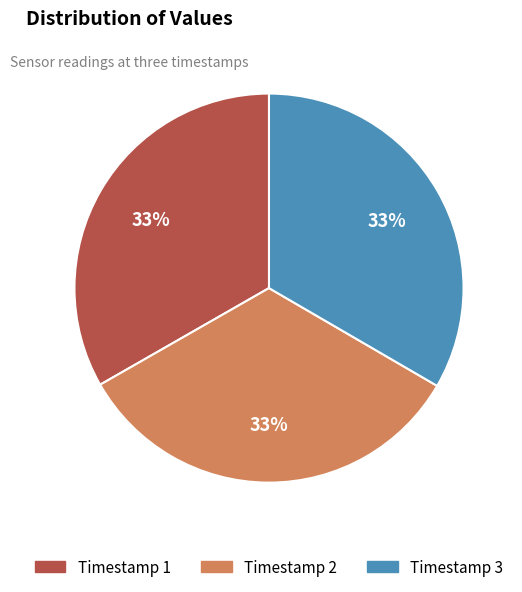

Does any single category account for the majority?

No